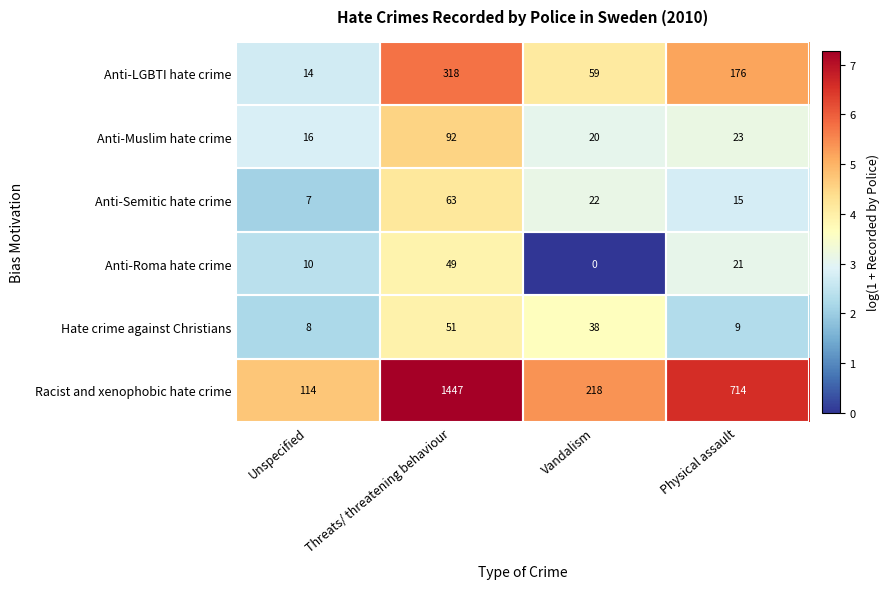

What is the sum of all Anti-Roma hate crime values?

80